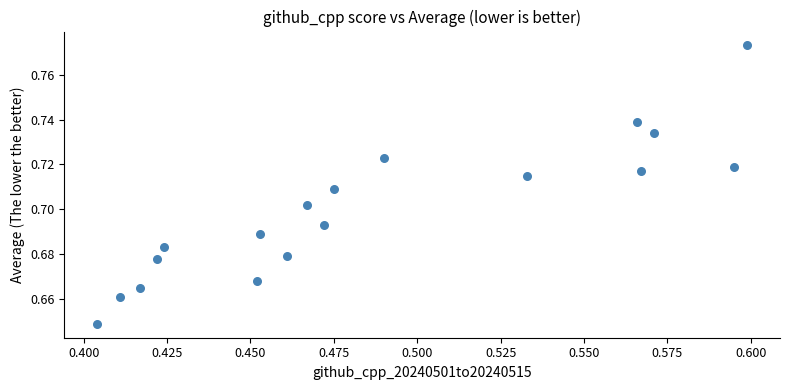

Count the number of points in this scatter plot.

18